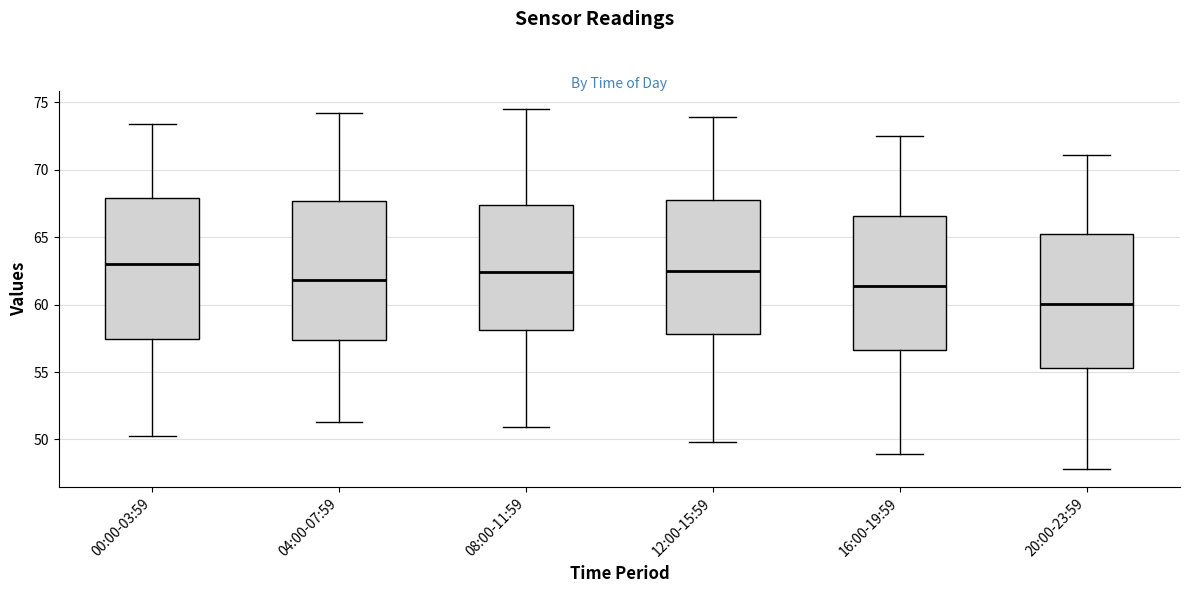

Reading left to right, read every box against the y-axis: the position of its median line, the range the box covers, and the ends of its whiskers. The values are not printed on the chart, so give them approximately, as read against the axis.

00:00-03:59: median 63.0, box 57.5 to 68.0, whiskers 50.0 to 73.5
04:00-07:59: median 62.0, box 57.5 to 67.5, whiskers 51.5 to 74.0
08:00-11:59: median 62.5, box 58.0 to 67.5, whiskers 51.0 to 74.5
12:00-15:59: median 62.5, box 58.0 to 68.0, whiskers 50.0 to 74.0
16:00-19:59: median 61.5, box 56.5 to 66.5, whiskers 49.0 to 72.5
20:00-23:59: median 60.0, box 55.5 to 65.0, whiskers 48.0 to 71.0